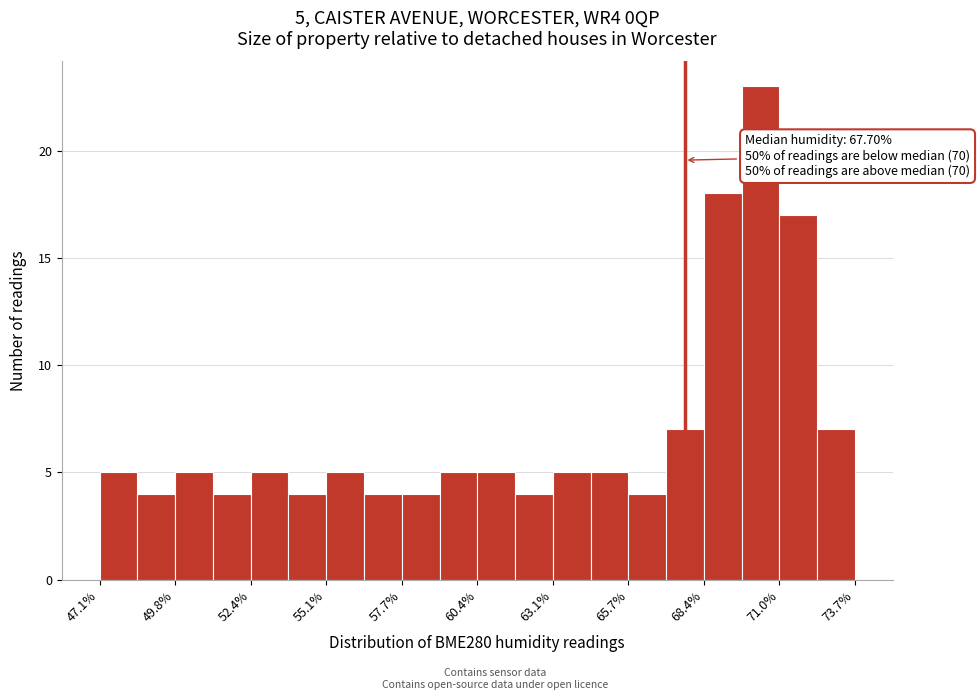

Around what value on the x-axis is the tallest bar? Give the approximate position of its centre, as read against the axis.

70.5